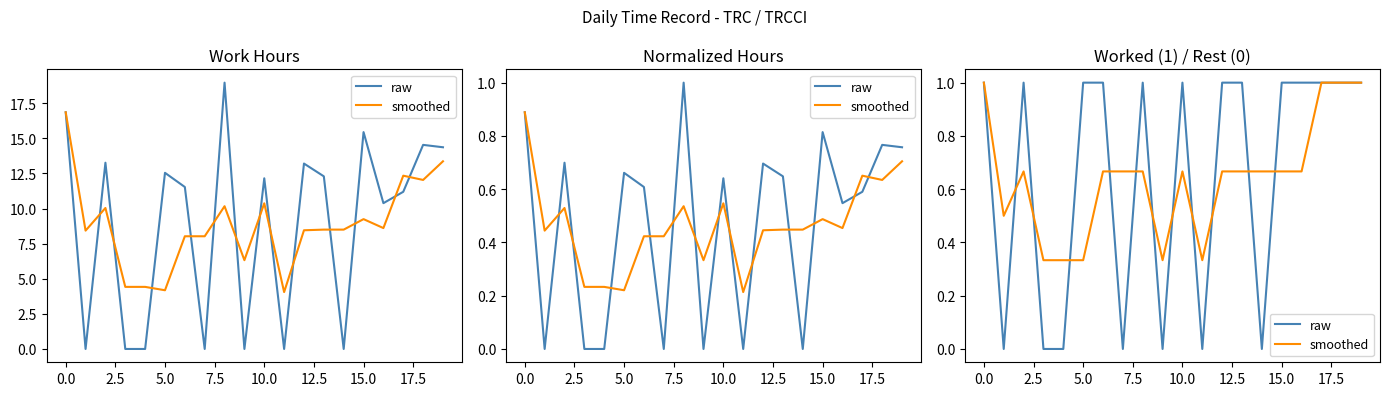

At how many categories does at least one series exceed 0?

20